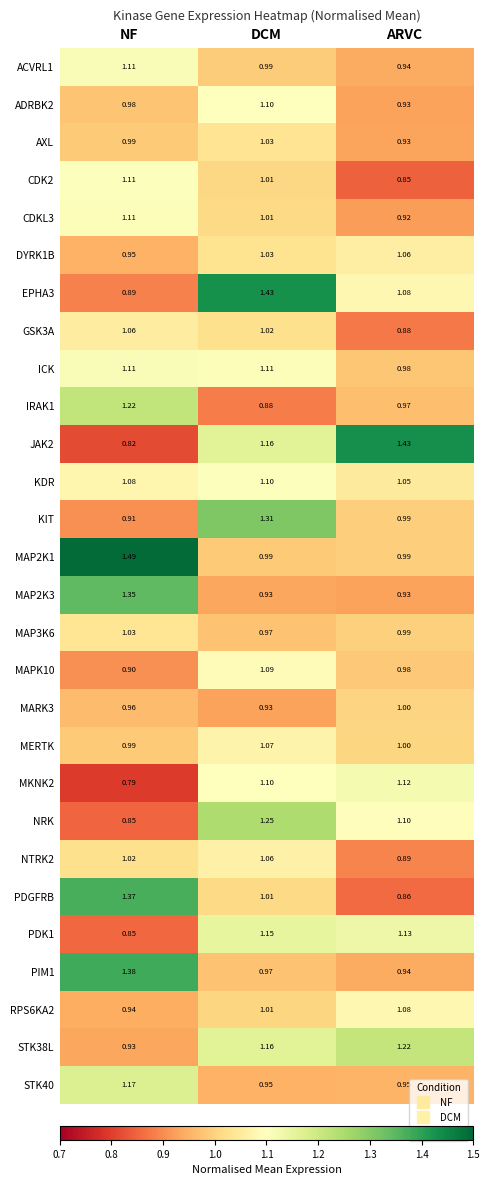

At how many categories does at least one series exceed 0?

3